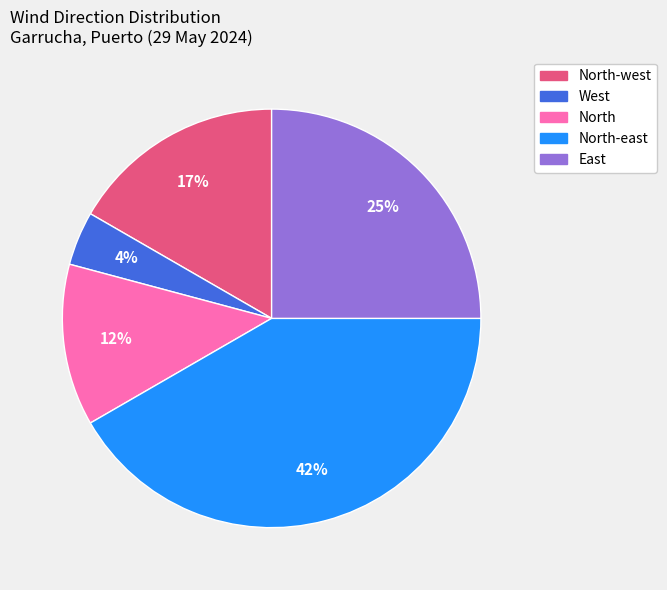

To the nearest percent, what is the average slice percentage?

20%